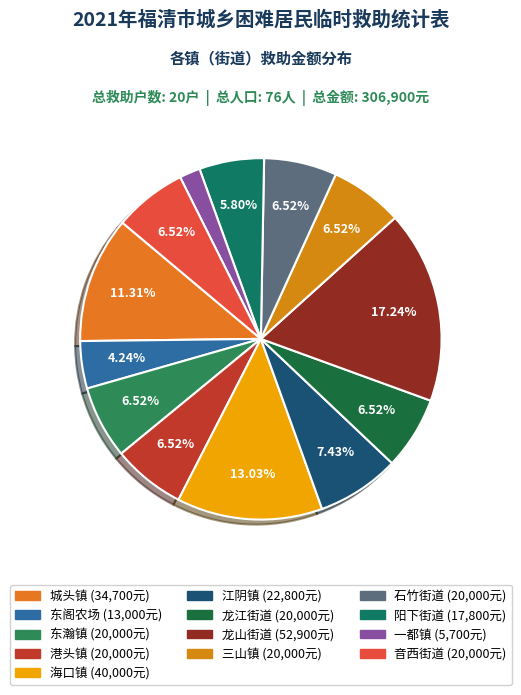

Do 阳下街道 and 三山镇 together represent more than half of the pie?

No